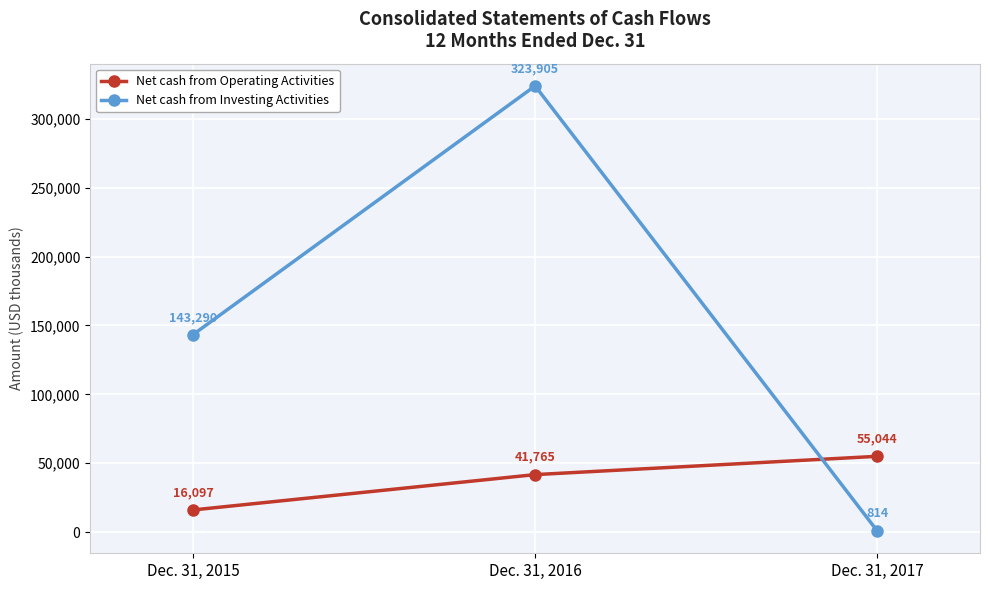

The Net cash from Operating Activities series shows 26051 at Dec. 31, 2016. True or false?

False